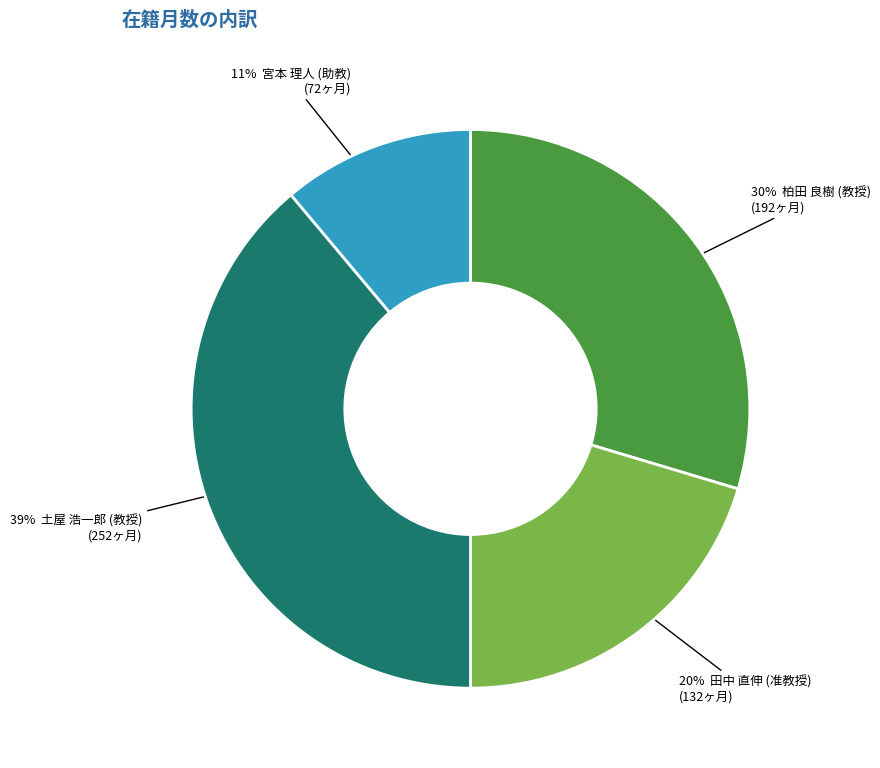

Does any single category account for the majority?

No